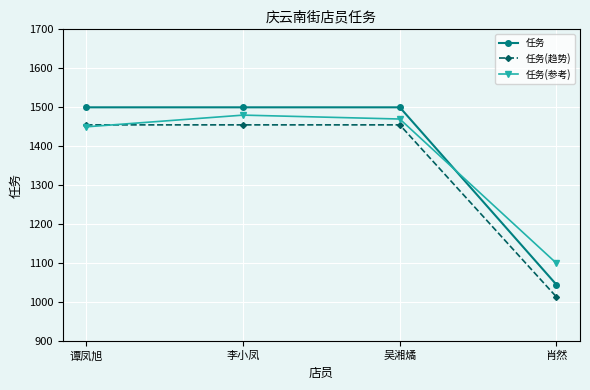

List the labels in order of 任务(参考) value, largest first.

李小凤, 吴湘燏, 谭凤旭, 肖然